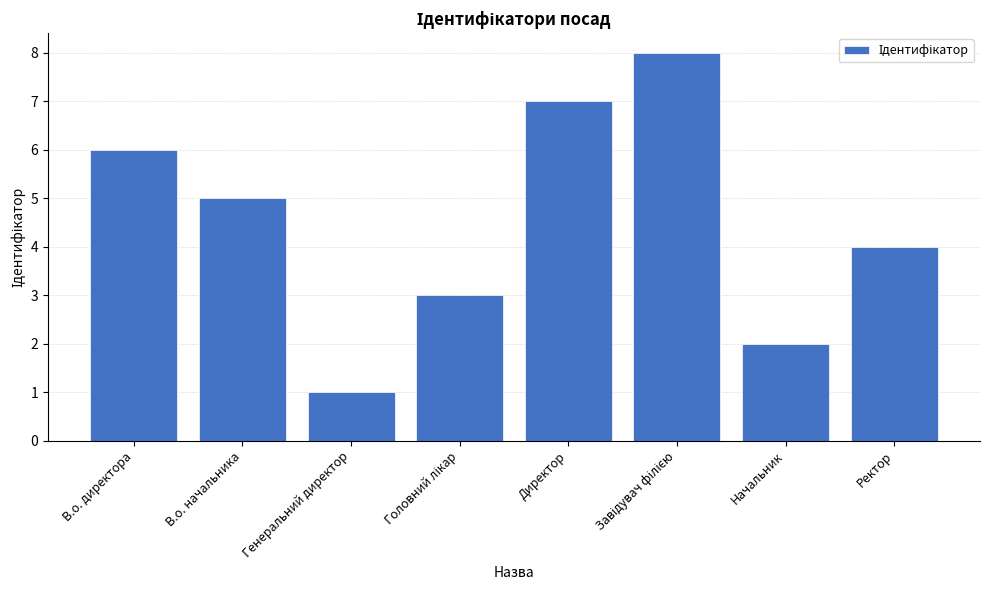

What position from the left is Директор?

5